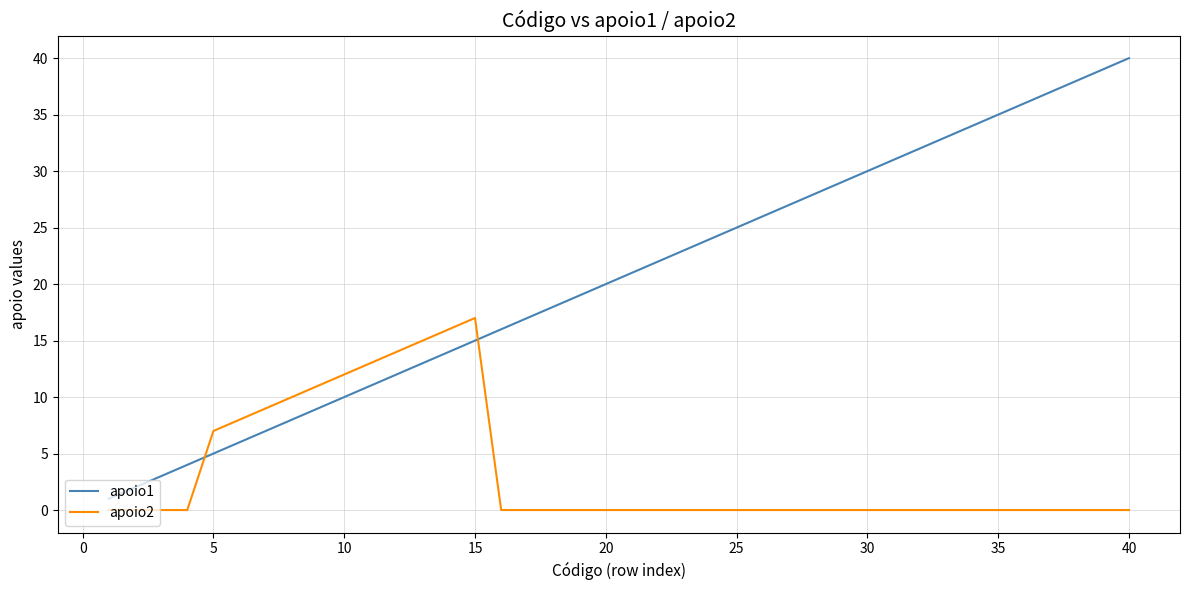

True or false: apoio1 and apoio2 cross at least once.

True